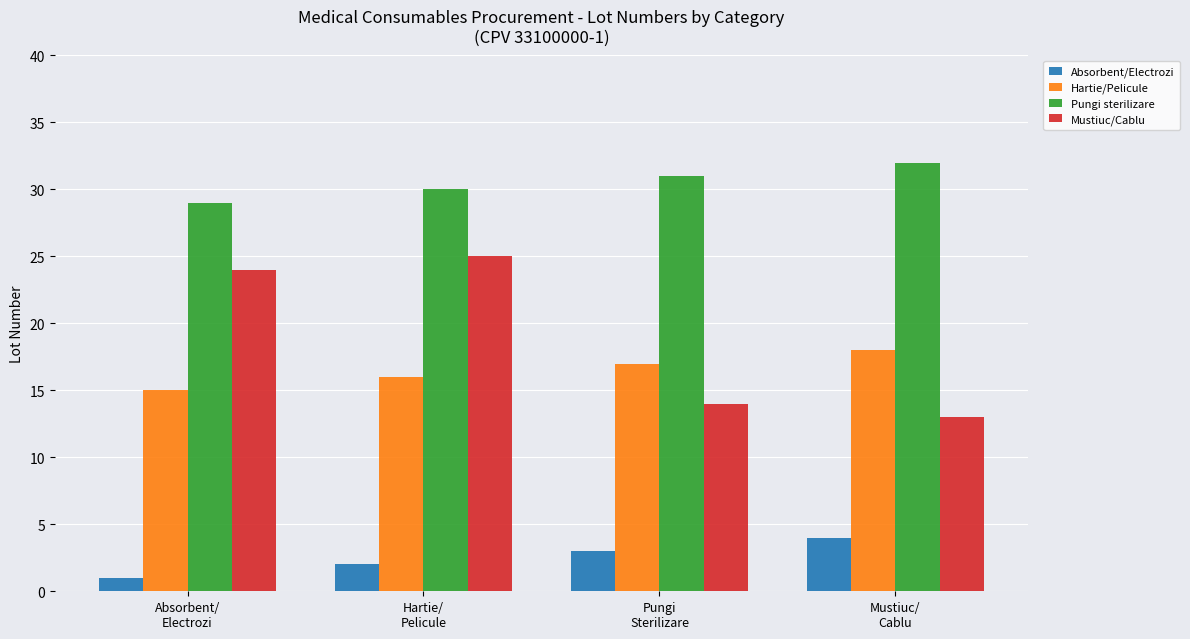

What position from the left is Absorbent/
Electrozi?

1